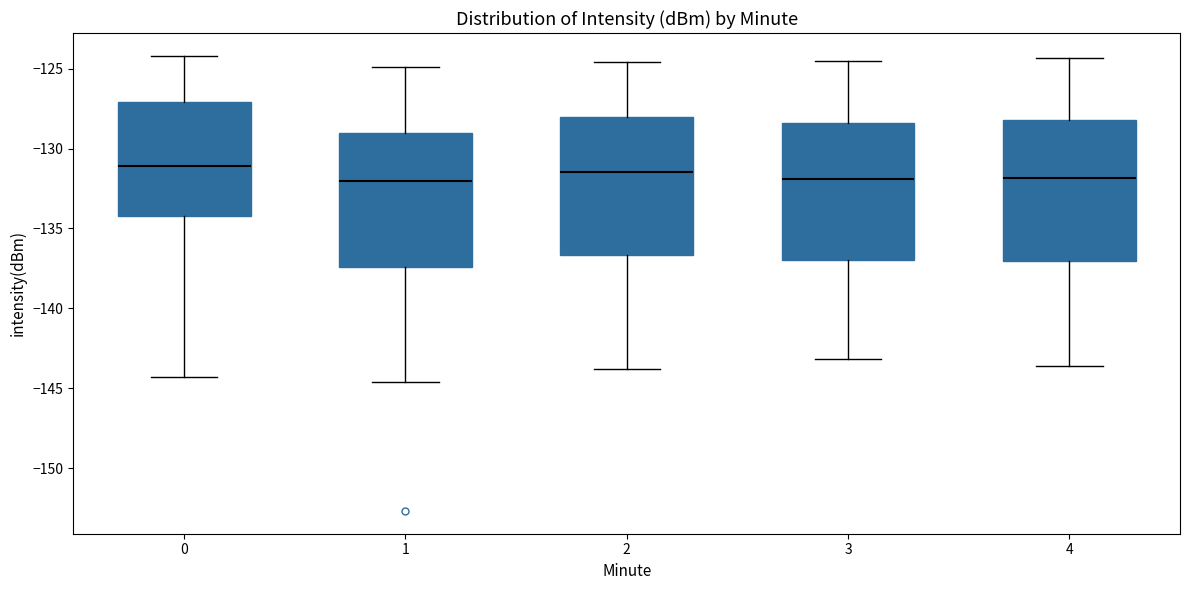

Reading left to right, read every box against the y-axis: the position of its median line, the range the box covers, and the ends of its whiskers. The values are not printed on the chart, so give them approximately, as read against the axis.

0: median -131.0, box -134.0 to -127.0, whiskers -144.5 to -124.0
1: median -132.0, box -137.5 to -129.0, whiskers -144.5 to -125.0
2: median -131.5, box -136.5 to -128.0, whiskers -144.0 to -124.5
3: median -132.0, box -137.0 to -128.5, whiskers -143.0 to -124.5
4: median -132.0, box -137.0 to -128.0, whiskers -143.5 to -124.5